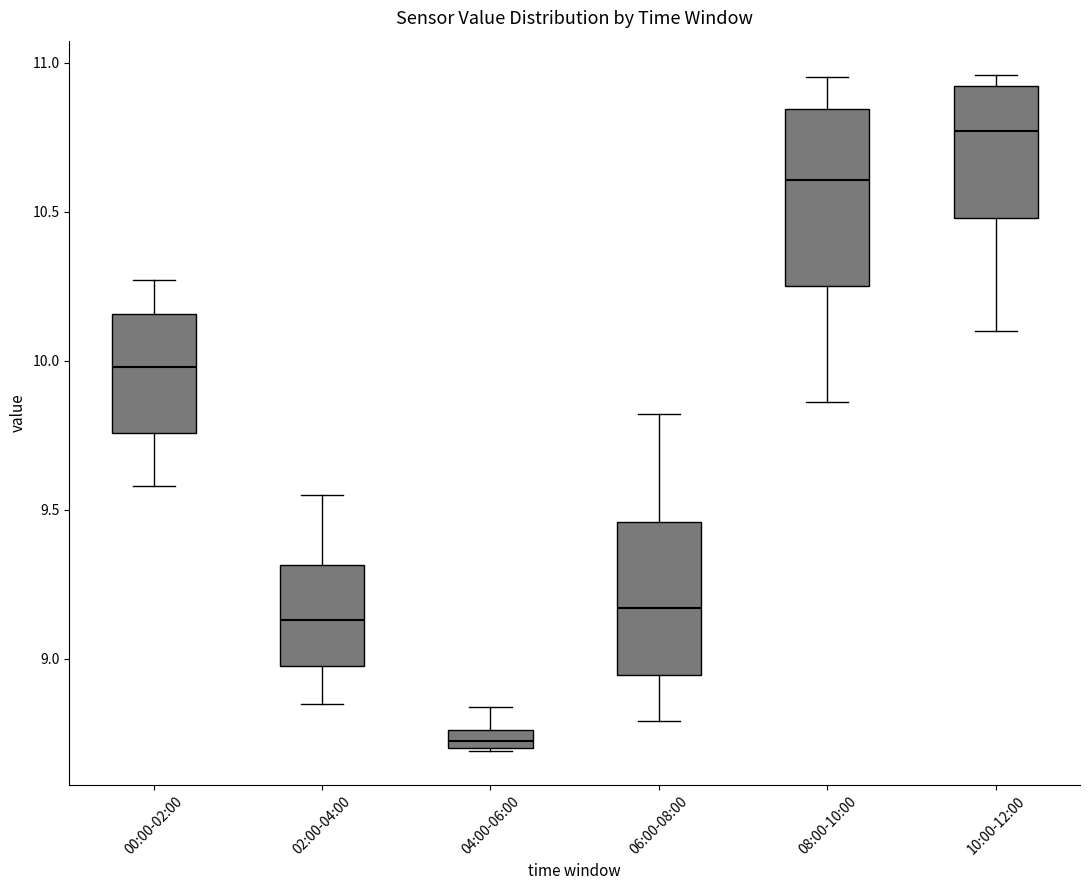

Which box is the tallest, from its lower edge to its upper edge?

08:00-10:00